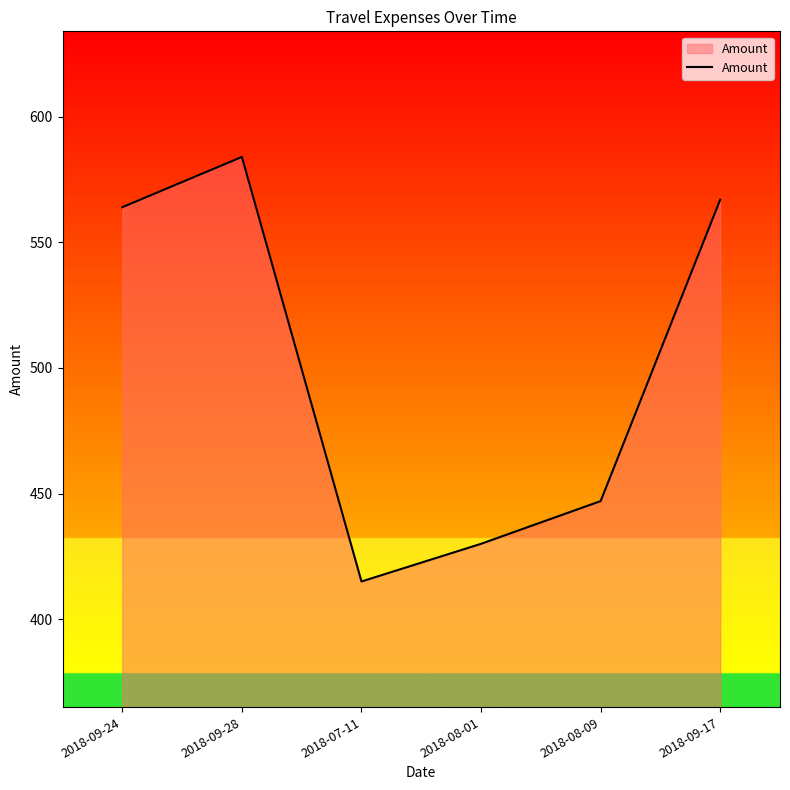

List the labels in order of value, smallest first.

2018-07-11, 2018-08-01, 2018-08-09, 2018-09-24, 2018-09-17, 2018-09-28